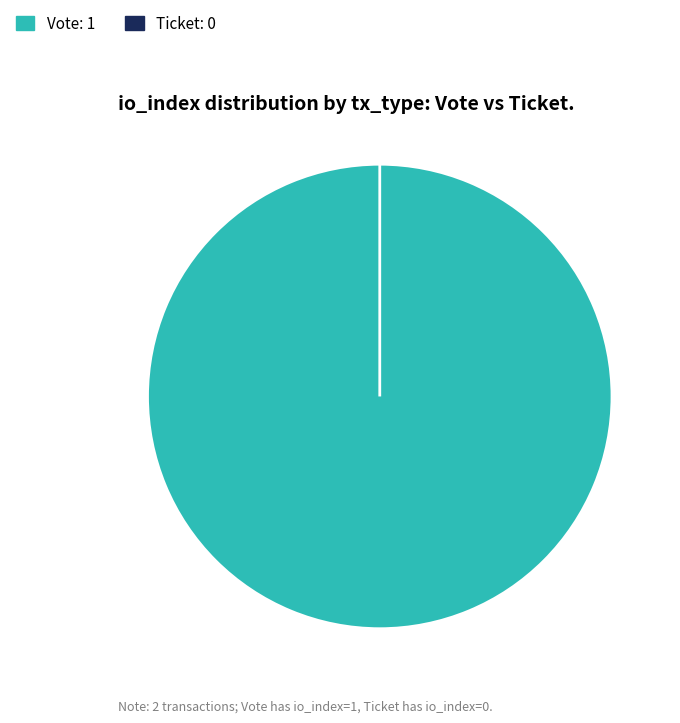

True or false: Ticket accounts for 0% of the total.

True